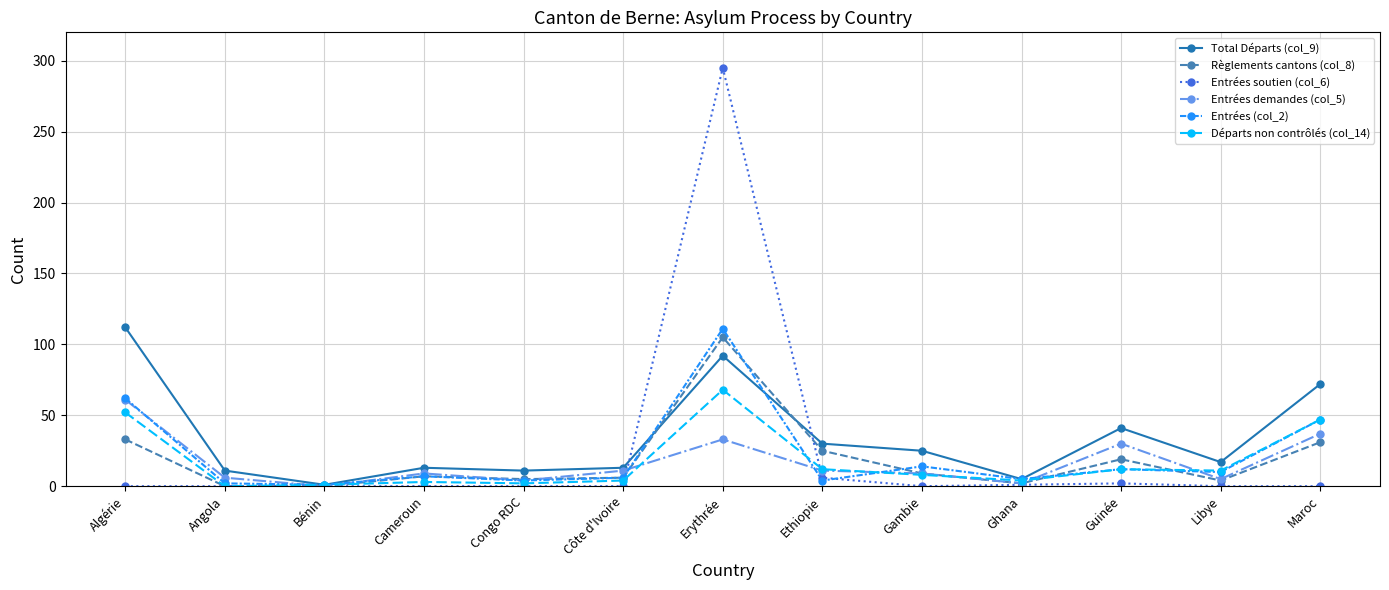

Which series has the largest range (max minus min)?

Entrées soutien (col_6)